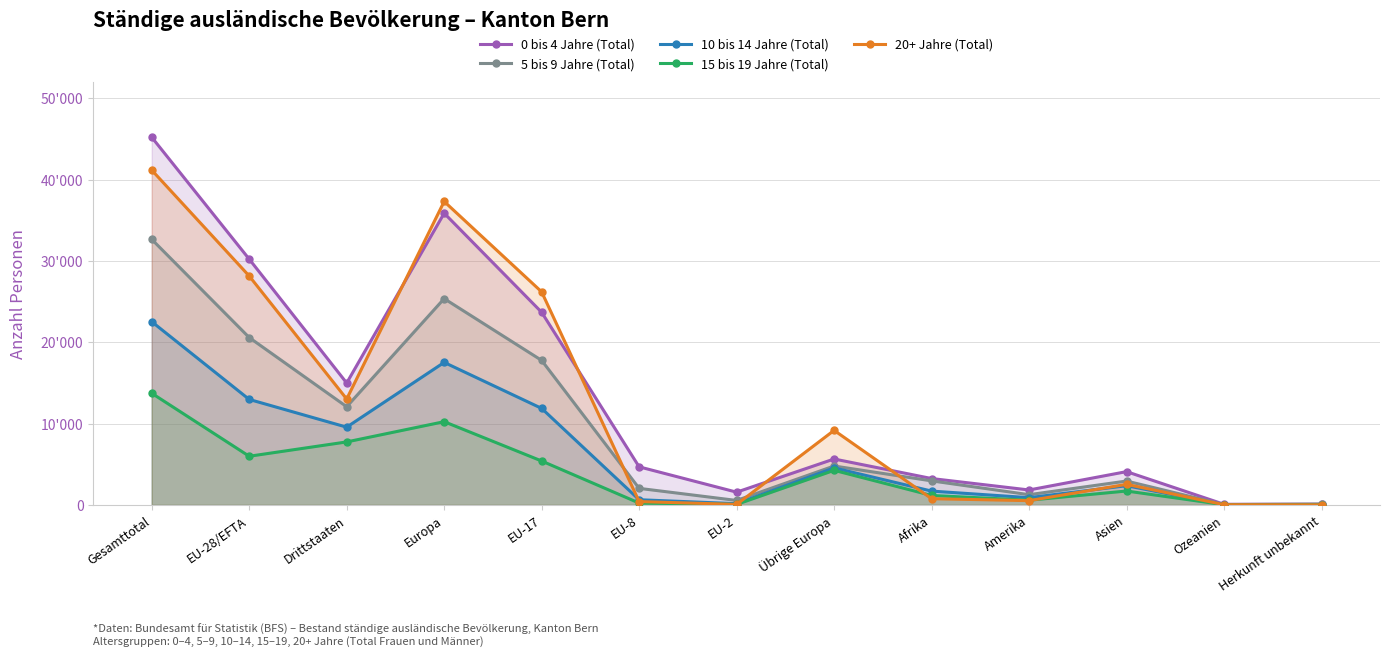

Which category has the highest value across all series?

Gesamttotal